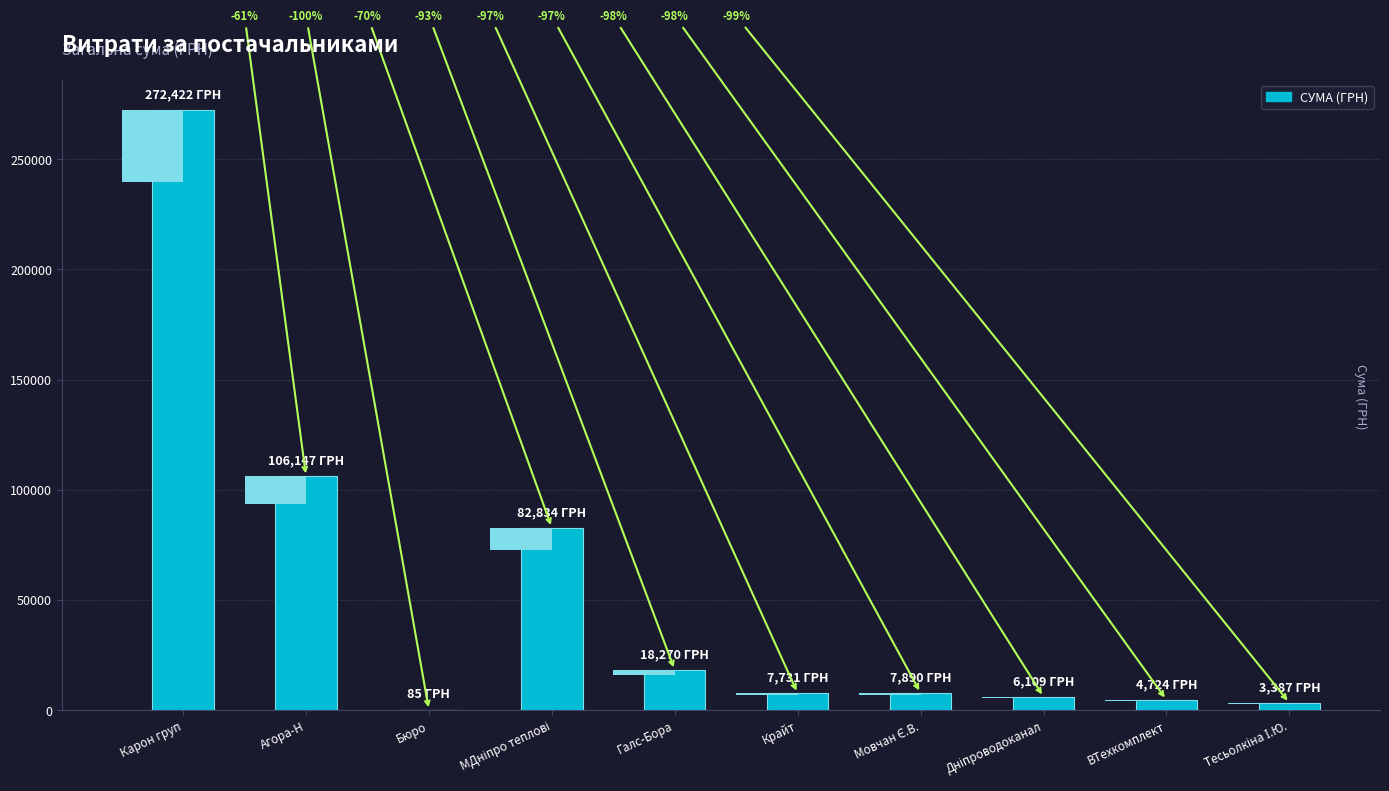

Reading left to right, extract all data points from this chart.

272422.2	106147.3	84.5	82834.0	18270.0	7730.8	7889.8	6109.0	4724.3	3387.1